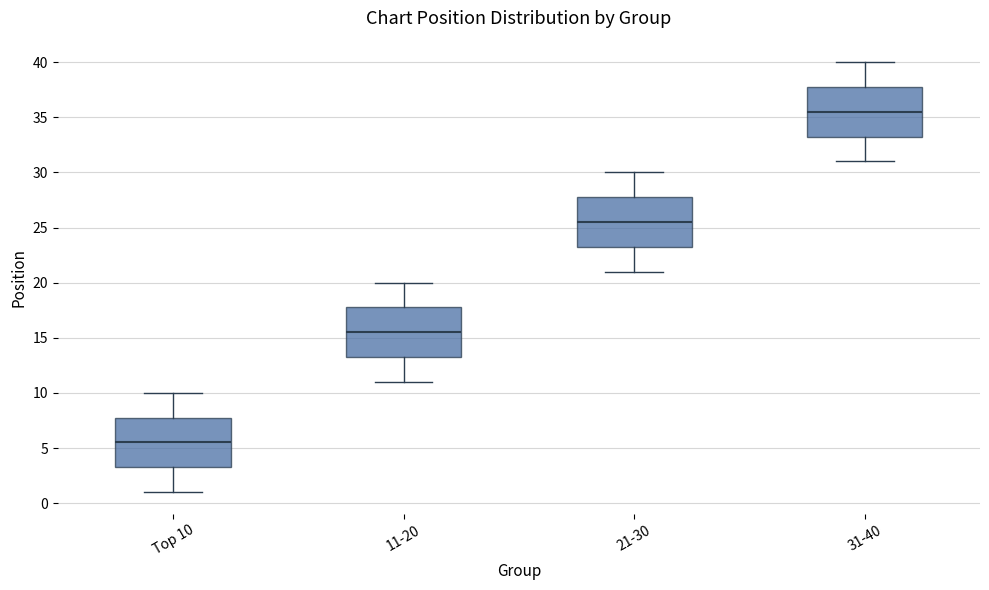

Reading left to right, read every box against the y-axis: the position of its median line, the range the box covers, and the ends of its whiskers. The values are not printed on the chart, so give them approximately, as read against the axis.

Top 10: median 5.5, box 3.5 to 8.0, whiskers 1.0 to 10.0
11-20: median 15.5, box 13.5 to 18.0, whiskers 11.0 to 20.0
21-30: median 25.5, box 23.5 to 28.0, whiskers 21.0 to 30.0
31-40: median 35.5, box 33.5 to 38.0, whiskers 31.0 to 40.0